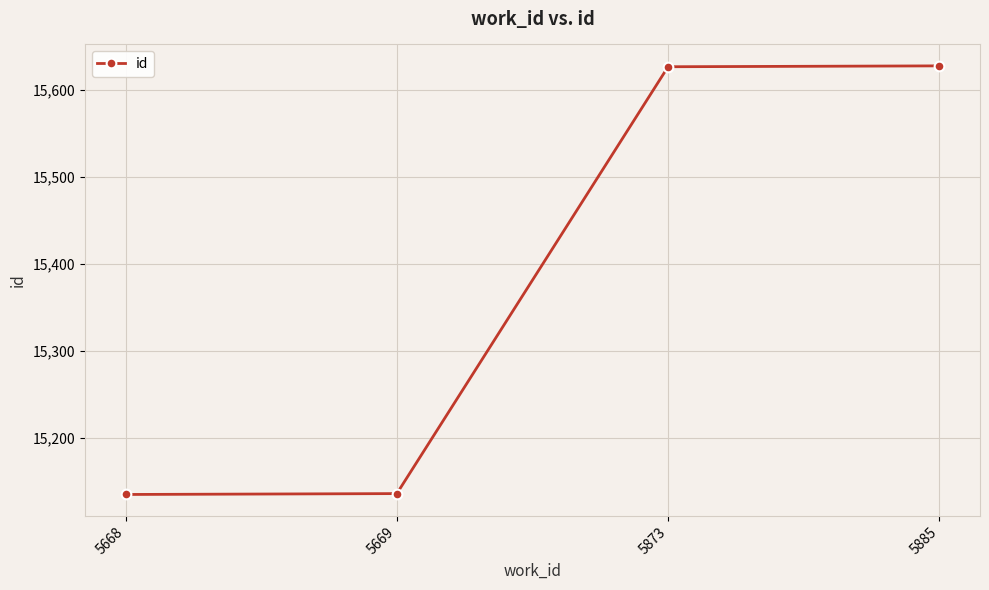

What is the minimum value shown in the chart?

15135